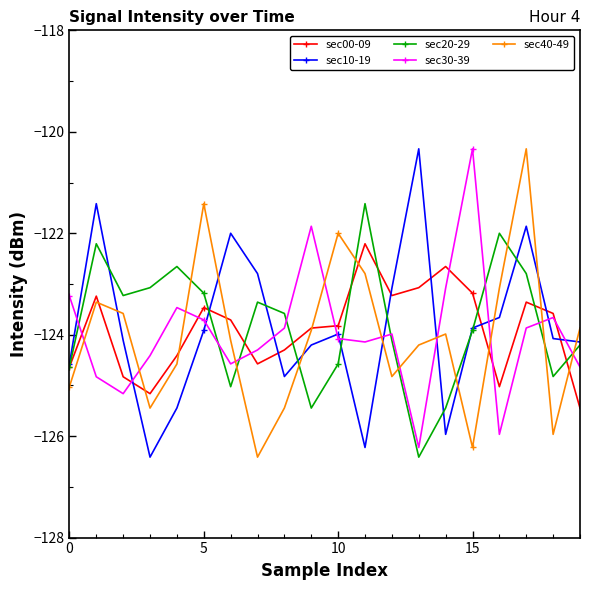

What is the value of the sec40-49 point at the 12th from the left?

-122.8